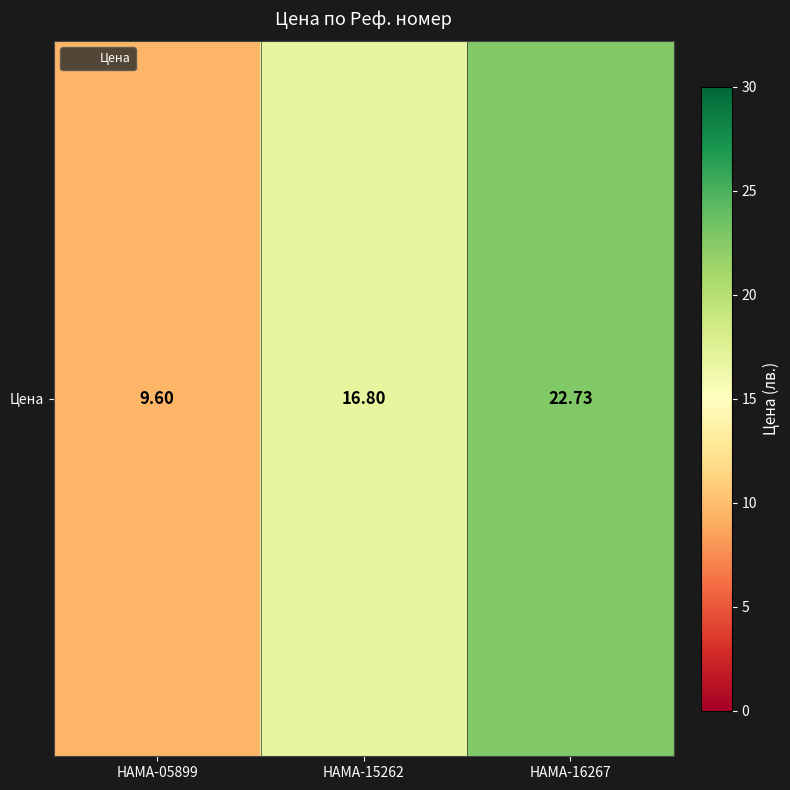

The chart shows a value of 6.5 at HAMA-15262. True or false?

False